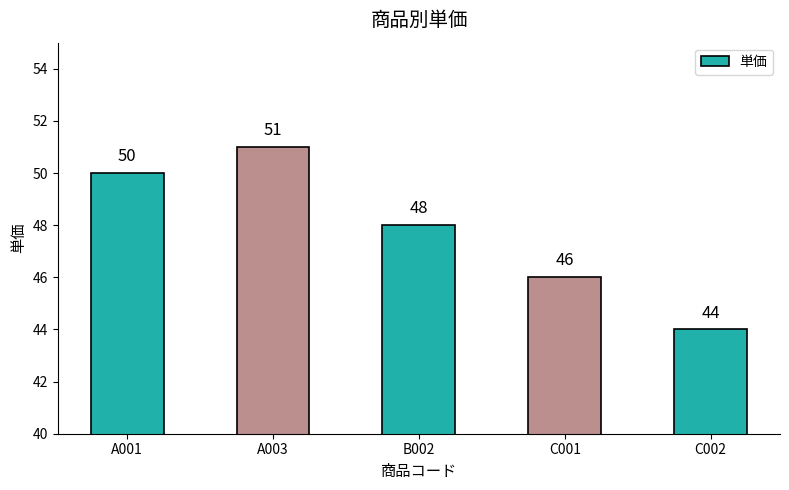

Reading right to left, list all the values displayed in this chart.

C002=44	C001=46	B002=48	A003=51	A001=50